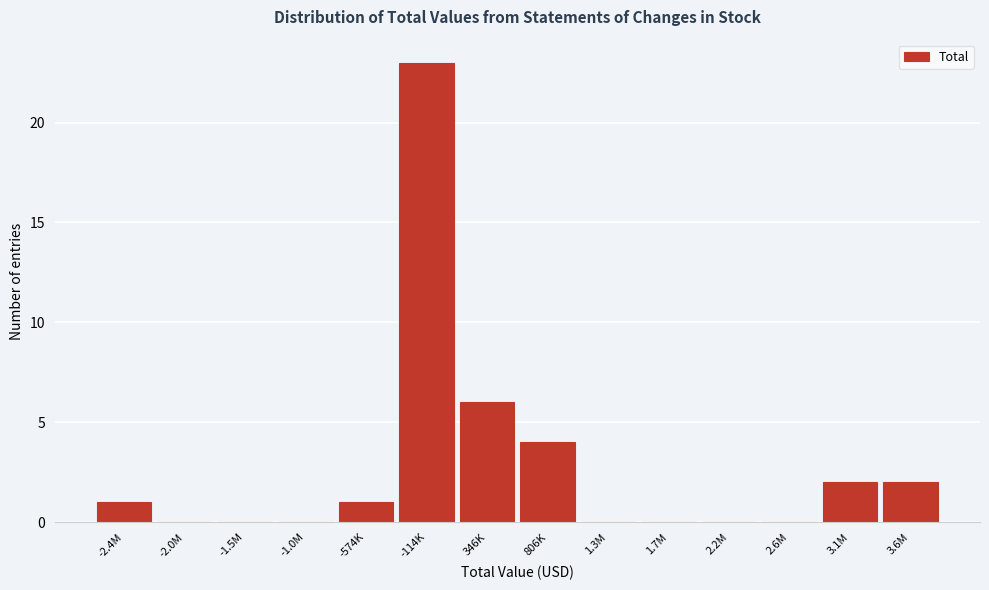

Reading left to right, transcribe all the data shown in this chart.

-2.4M=1	-2.0M=0	-1.5M=0	-1.0M=0	-574K=1	-114K=23	346K=6	806K=4	1.3M=0	1.7M=0	2.2M=0	2.6M=0	3.1M=2	3.6M=2